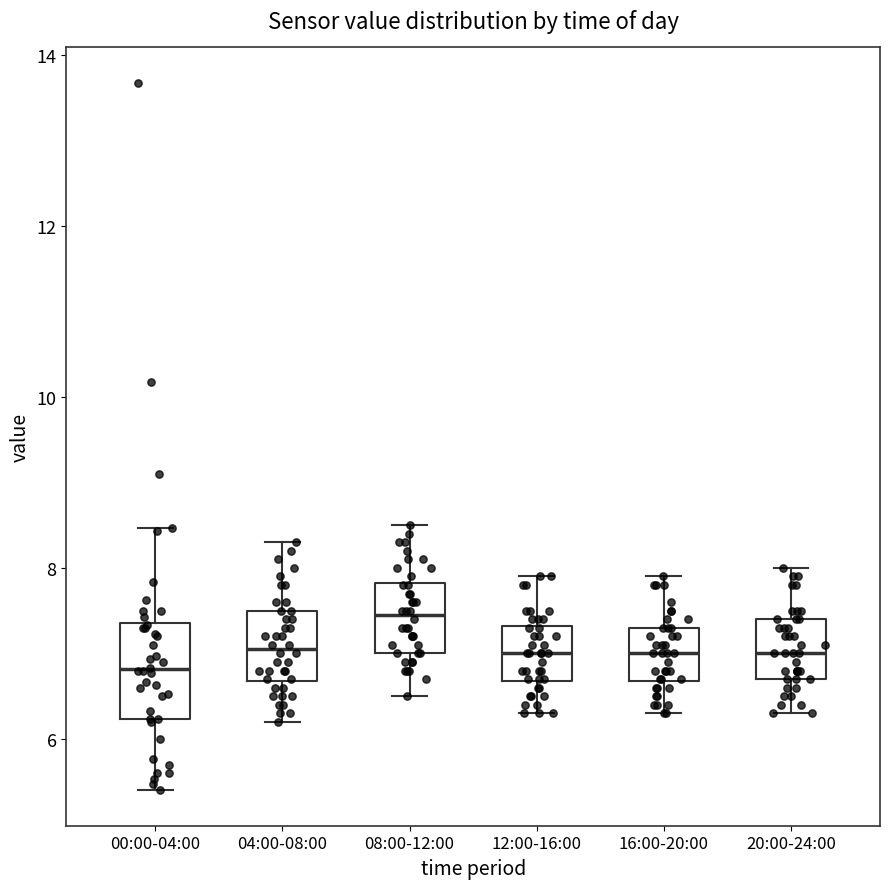

Comparing the boxes themselves (not the whiskers), which one is the tallest?

00:00-04:00